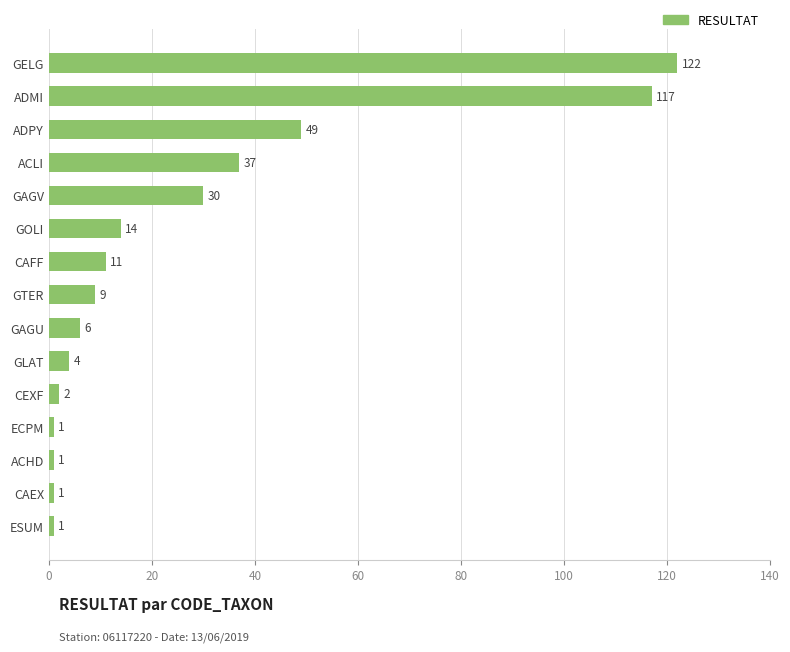

Count the number of categories in the chart.

15